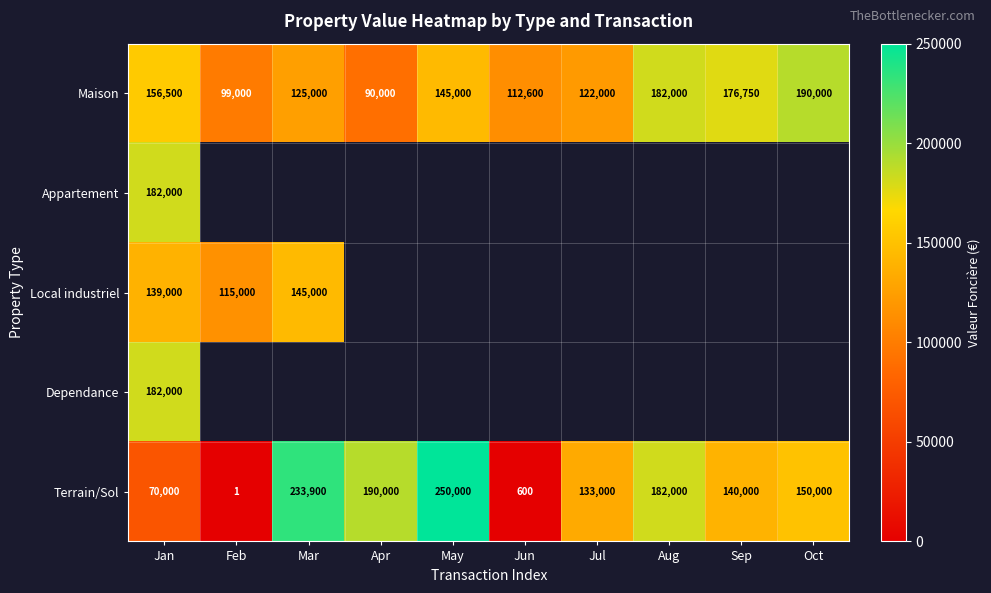

At which label does Maison reach its peak?

Oct